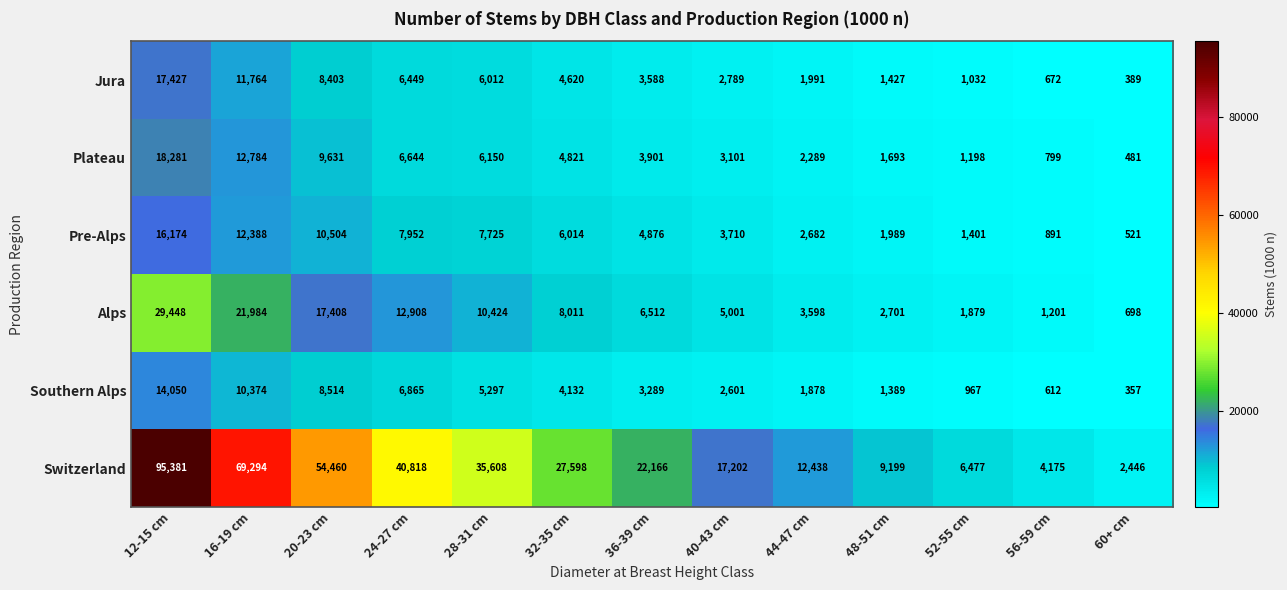

What is the difference between the second highest and minimum values in the Pre-Alps series?

11867